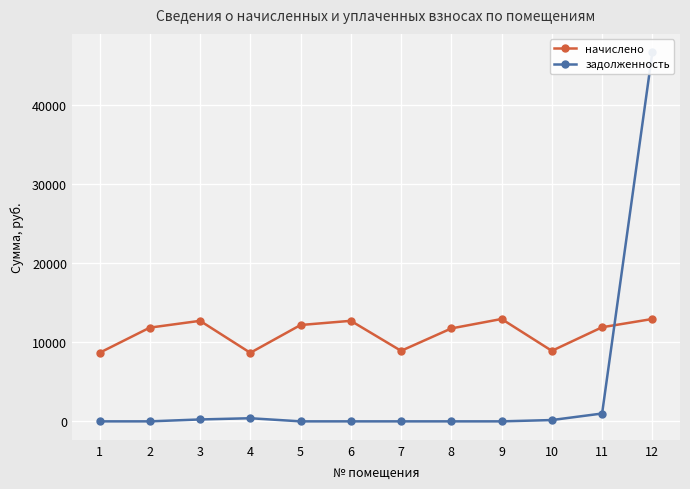

List the series in order of their peak value, highest first.

задолженность, начислено